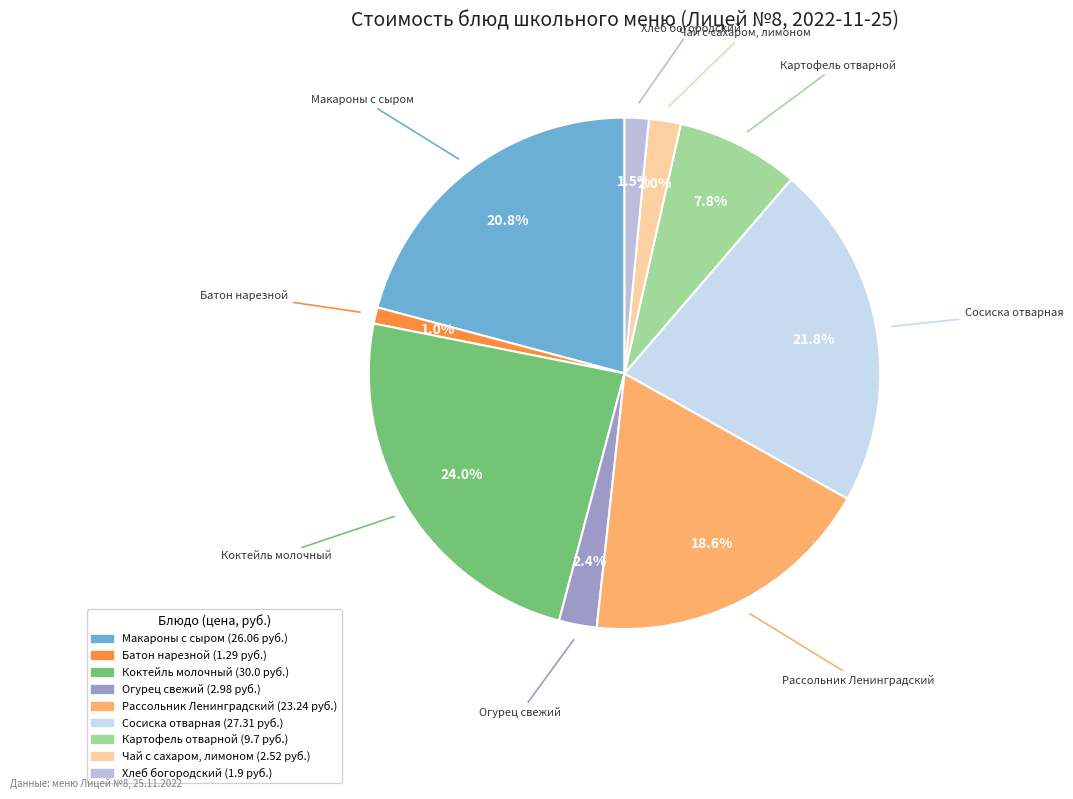

To the nearest percent, what percentage of the pie is Батон нарезной?

1%